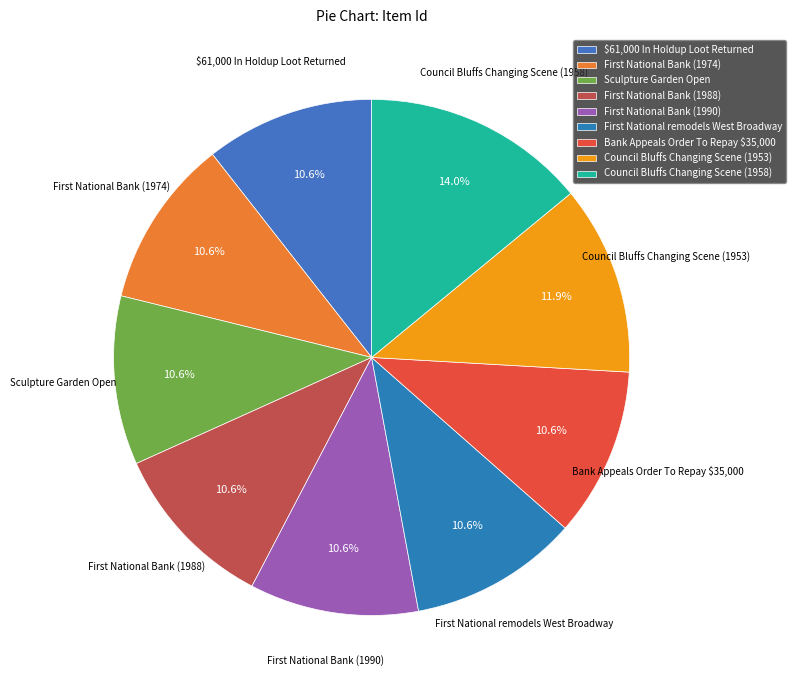

What percentage is the Council Bluffs Changing Scene (1953) slice, to the nearest percent?

12%